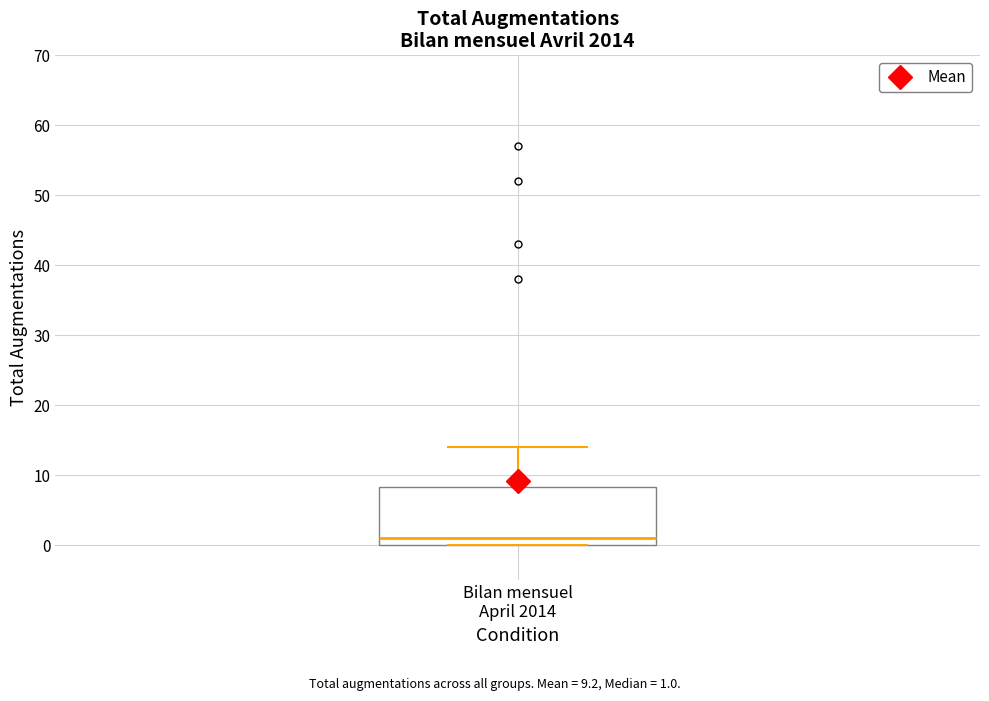

Transcribe this box plot: give where the median line is, the range the box spans, and where the two whiskers end, as read against the y-axis. The values are not printed on the chart, so give them approximately, as read against the axis.

median 1, box 0 to 8, whiskers 0 to 14